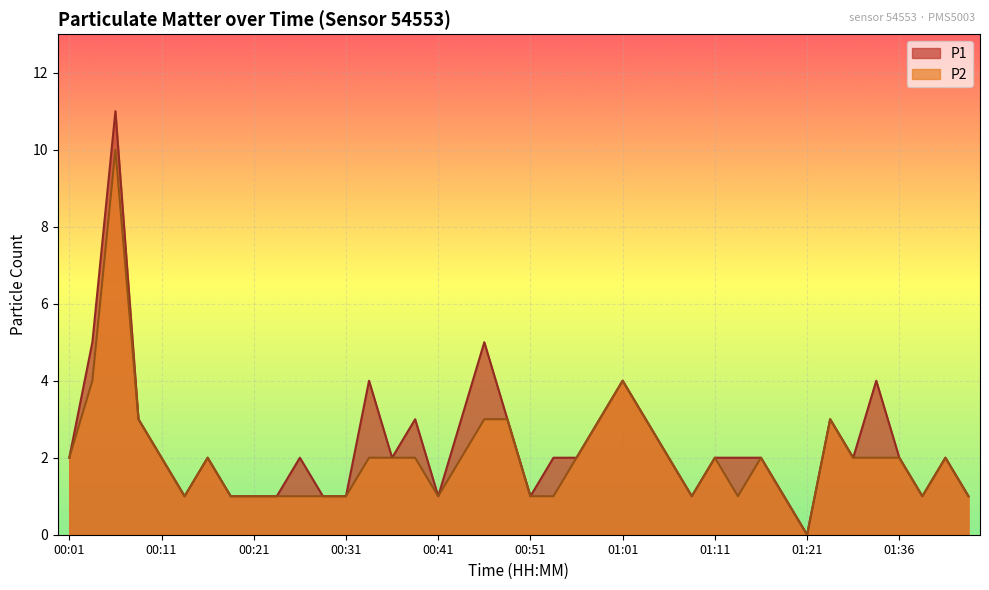

True or false: P2 has a value of 1 at 01:09.

False